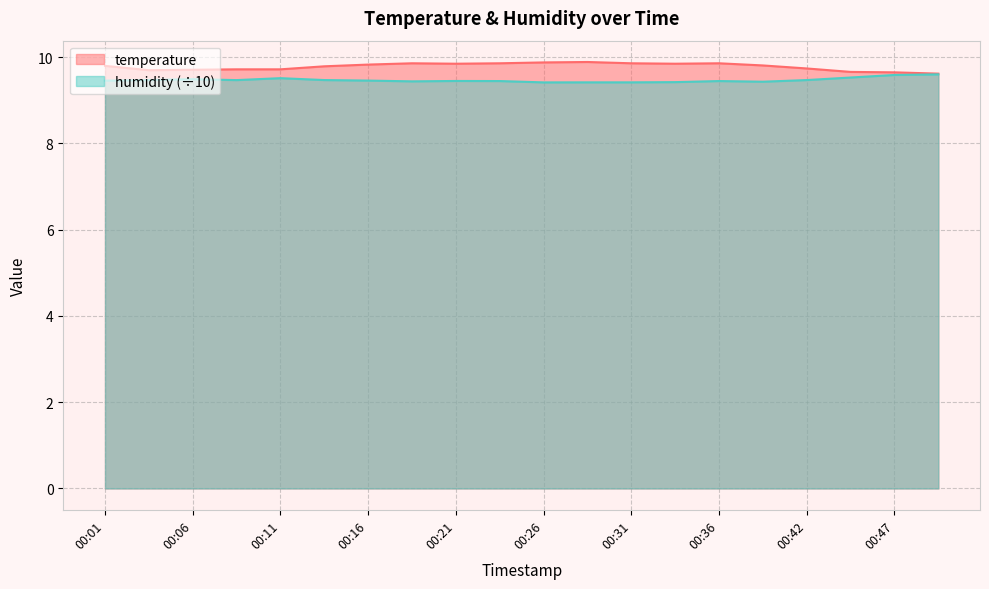

True or false: humidity and temperature intersect in this chart.

False